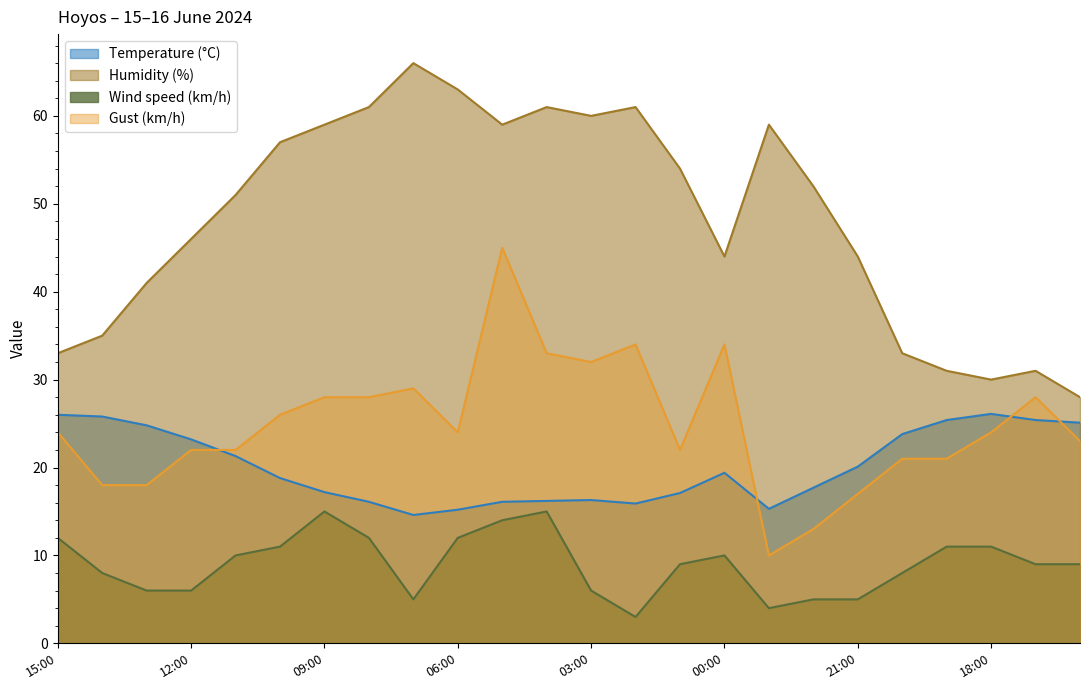

What is the greatest value displayed?

66.0